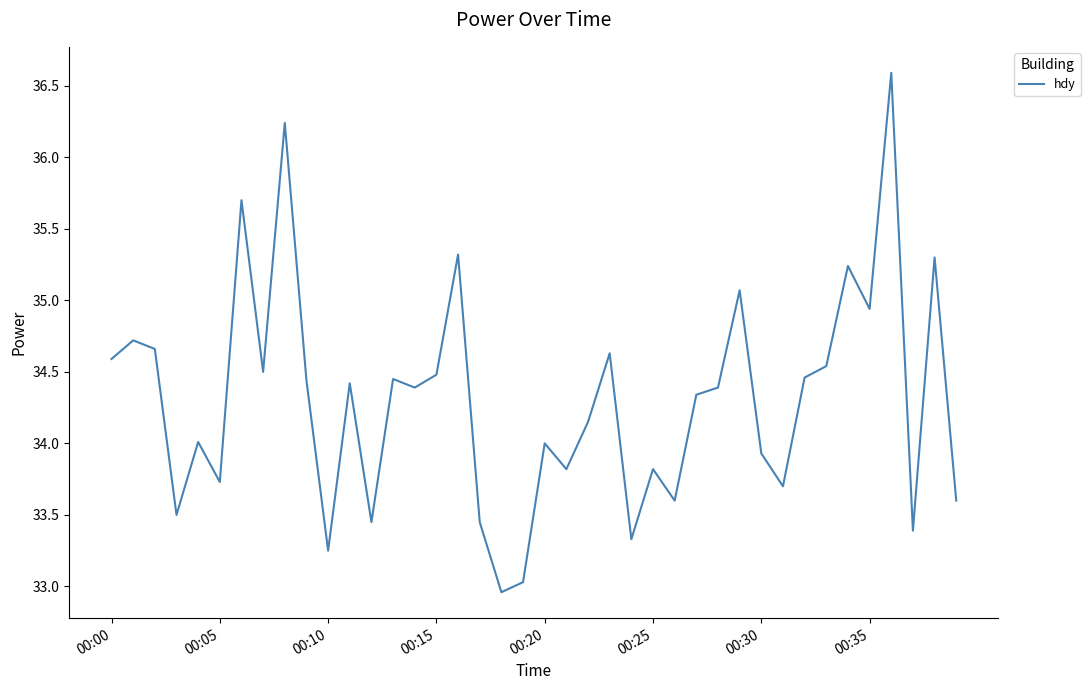

Reading left to right, transcribe all the data shown in this chart.

34.6	34.7	34.7	33.5	34.0	33.7	35.7	34.5	36.2	34.4	33.2	34.4	33.5	34.5	34.4	34.5	35.3	33.5	33.0	33.0	34.0	33.8	34.1	34.6	33.3	33.8	33.6	34.3	34.4	35.1	33.9	33.7	34.5	34.5	35.2	34.9	36.6	33.4	35.3	33.6